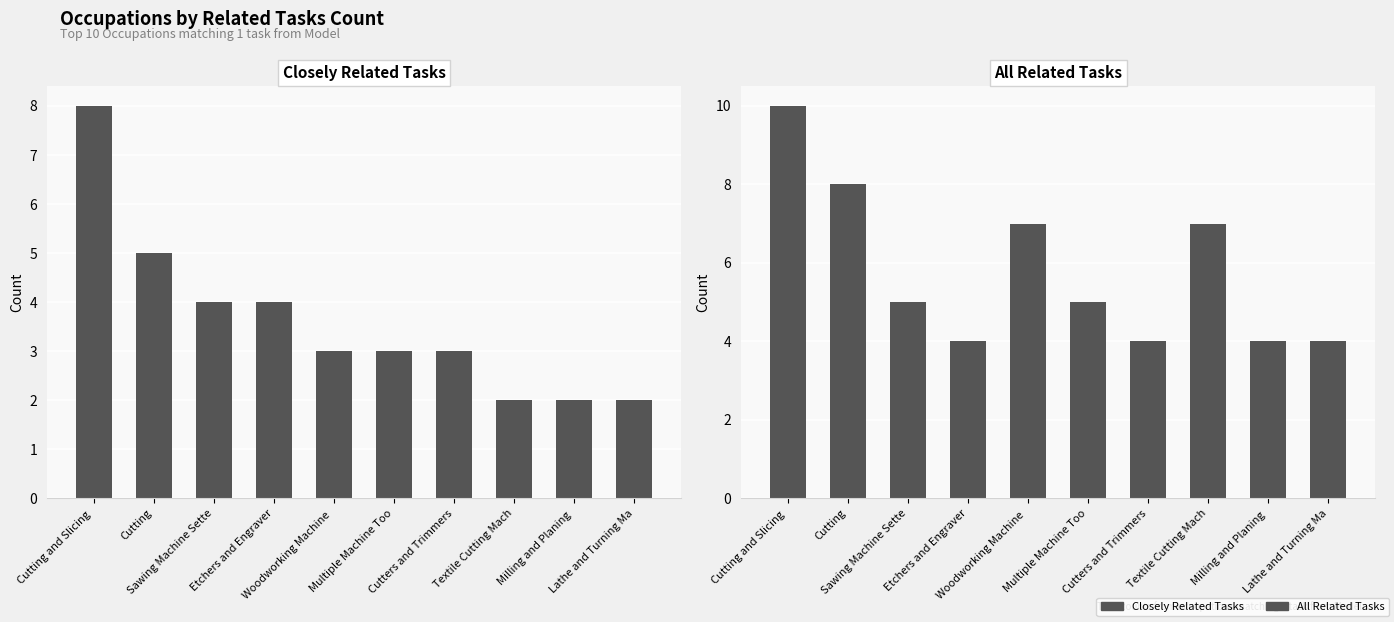

Count the Closely Related Tasks values in the range 2 to 4.

8